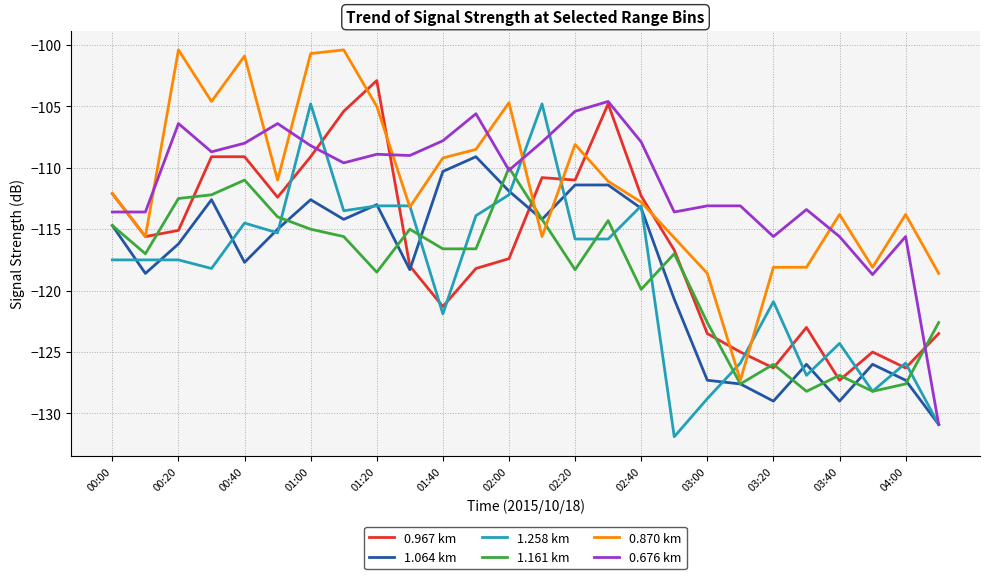

How many series are shown in this chart?

6